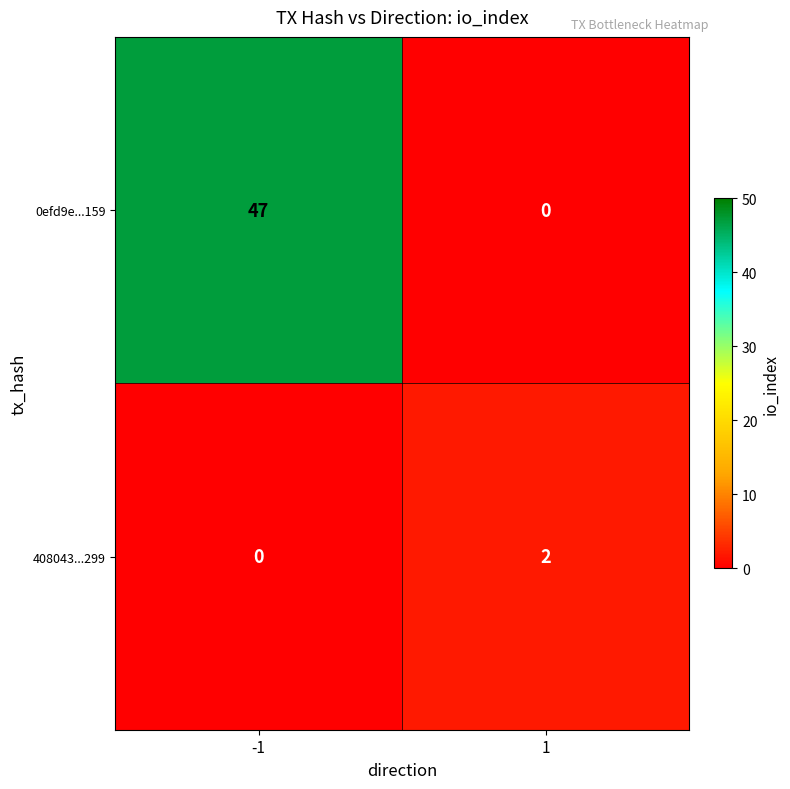

At how many categories does at least one series exceed 37?

1